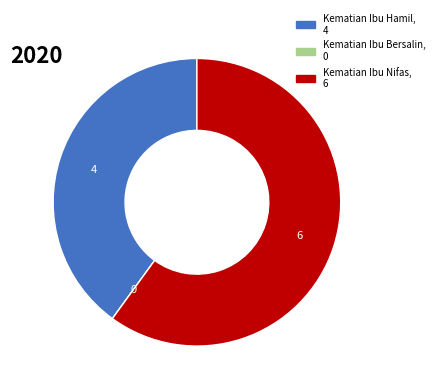

True or false: Kematian Ibu Hamil accounts for 51% of the total.

False